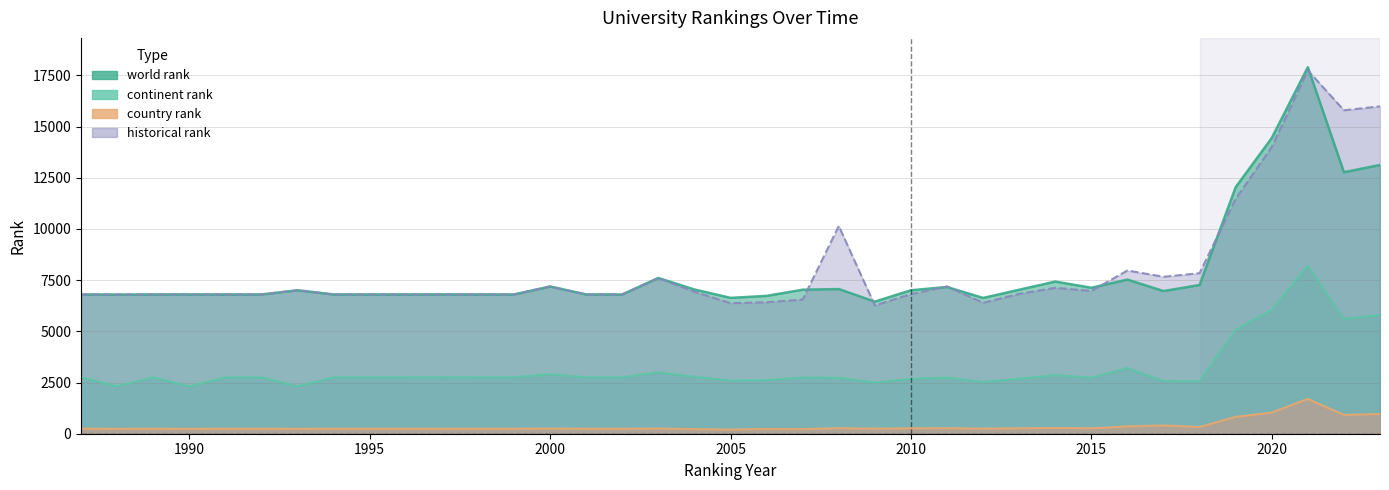

What is the maximum value shown in the chart?

17895